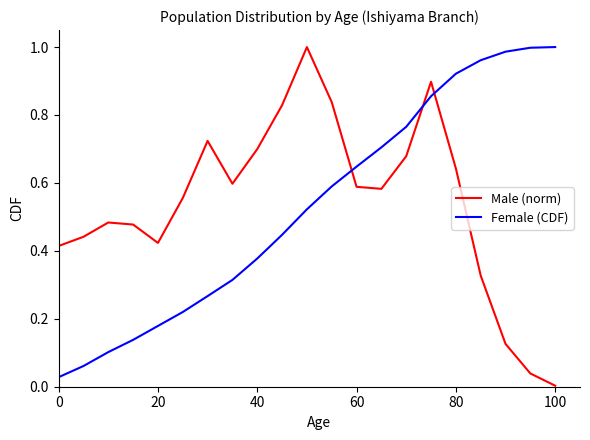

How many lines are shown in the chart?

2